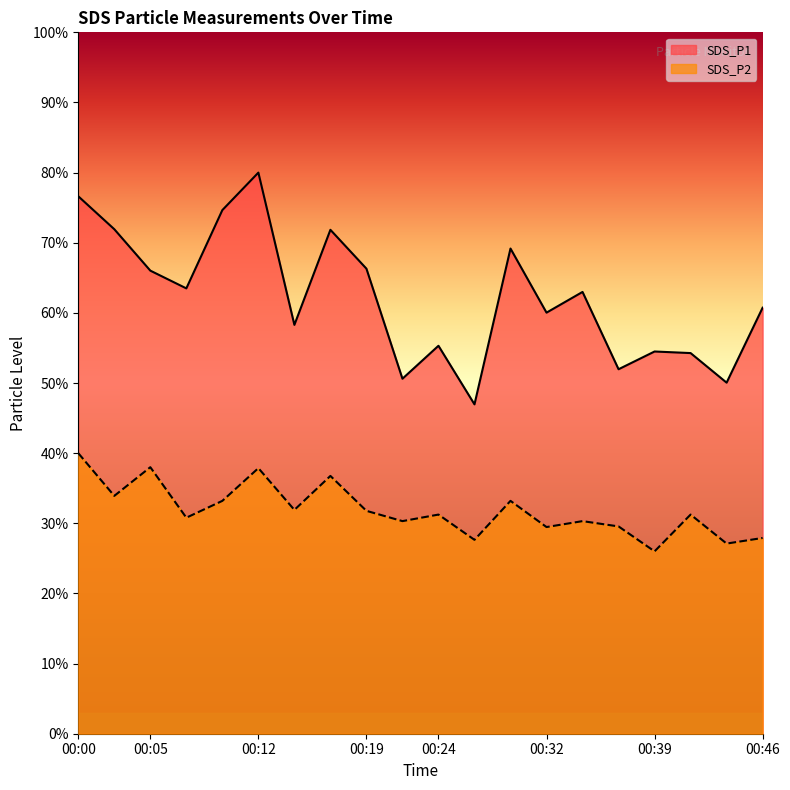

How many values in the SDS_P1 series are below 62?

10